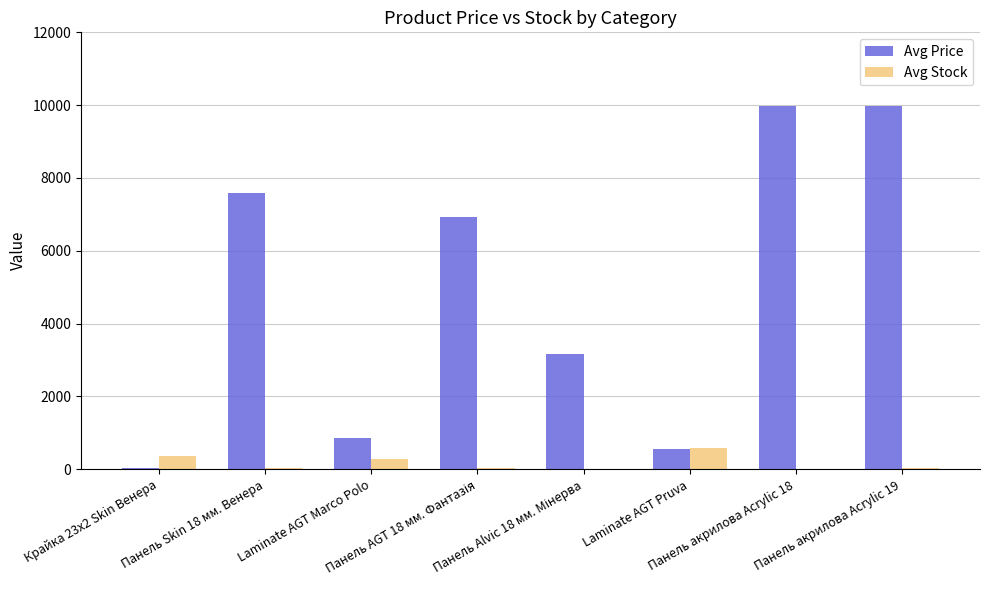

Which series has the largest total across all categories?

Avg Price